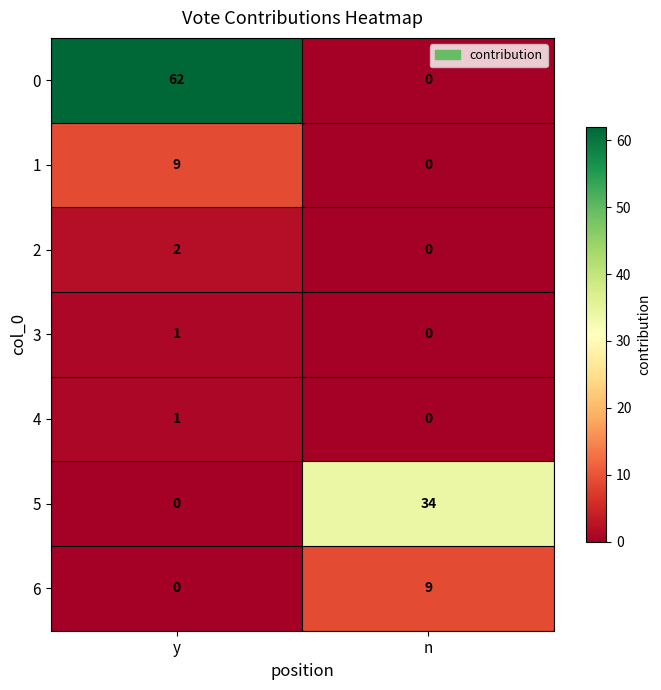

Is it true that 4 equals 0 at y?

False